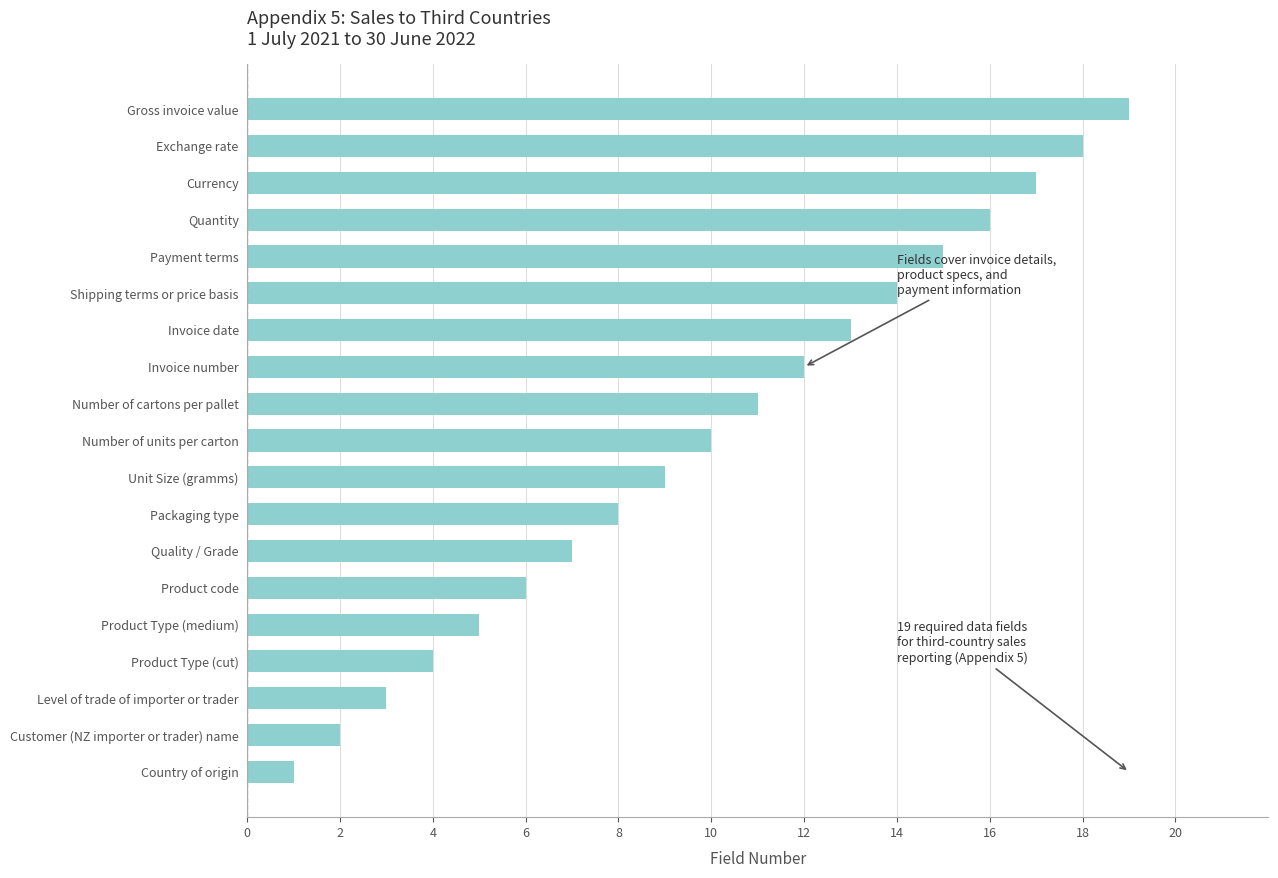

Which category has the highest value across all series?

Gross invoice value